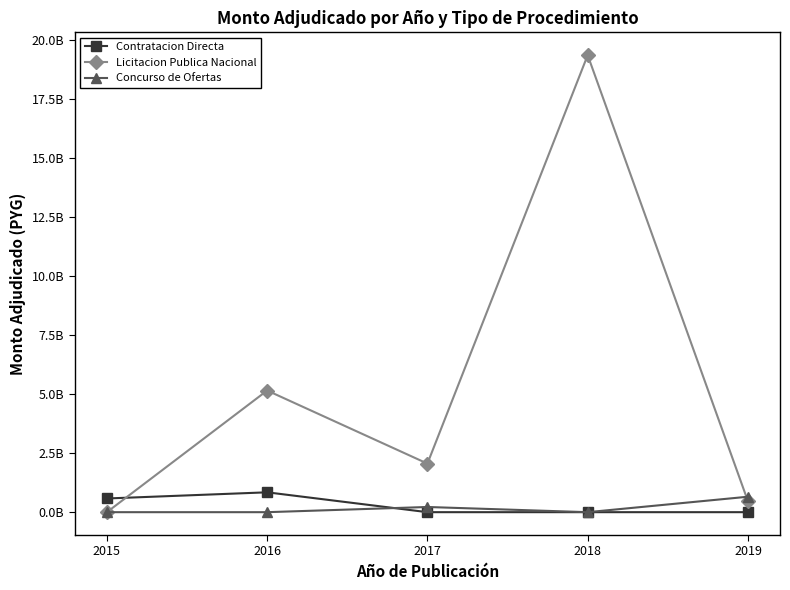

What are all the series names shown in the legend?

Contratacion Directa, Licitacion Publica Nacional, Concurso de Ofertas